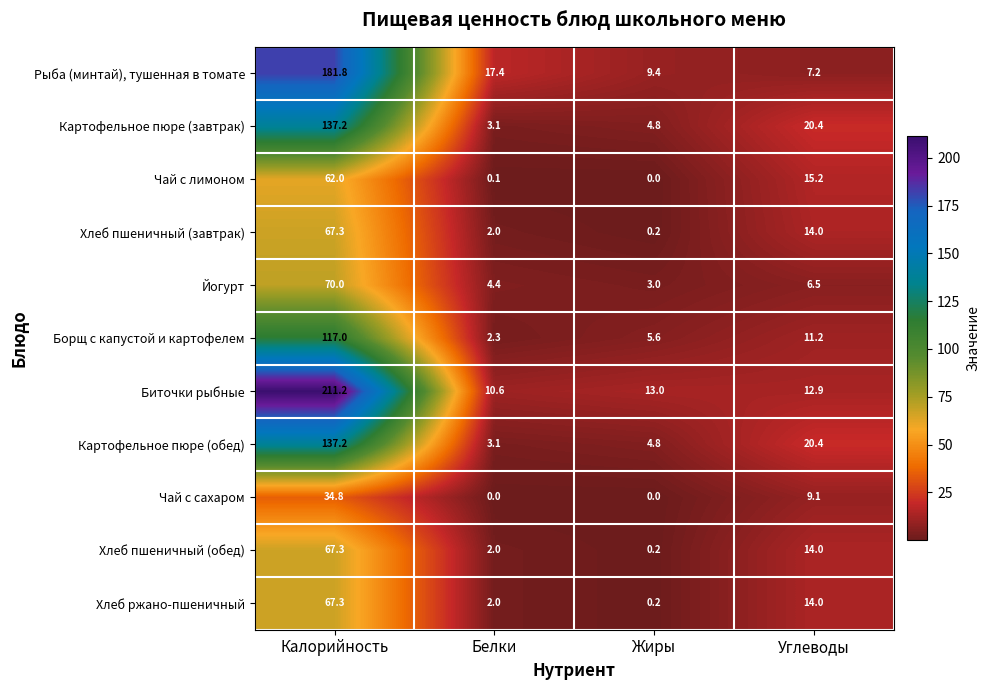

What is the spread (max minus min) of values at Калорийность?

176.4